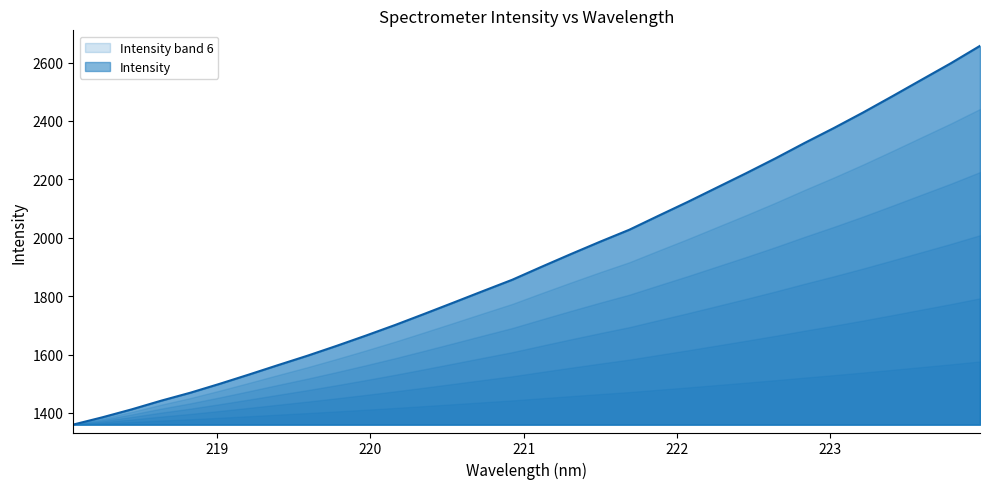

What is the difference between the values at 220.3533 and 219.3979?

175.6